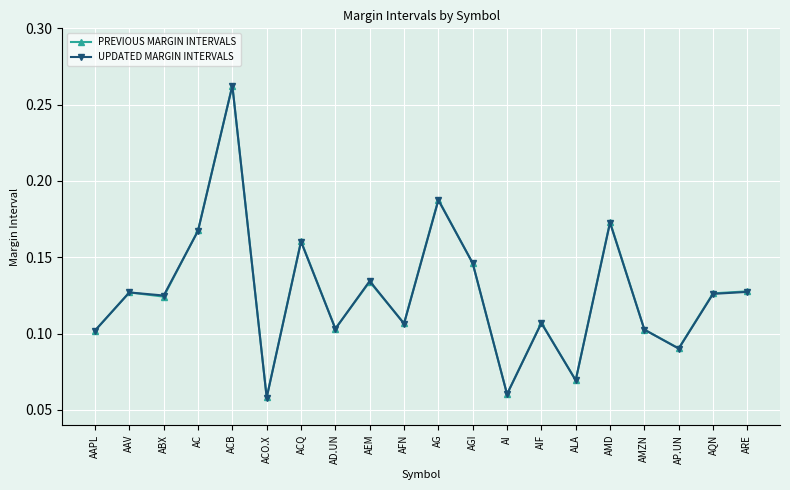

At which category does PREVIOUS MARGIN INTERVALS reach its first local peak?

AAV